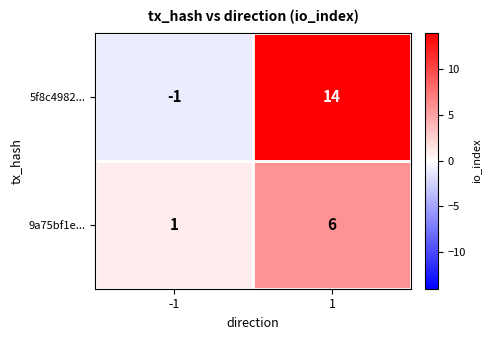

Which series changed the most between -1 and 1?

5f8c4982...